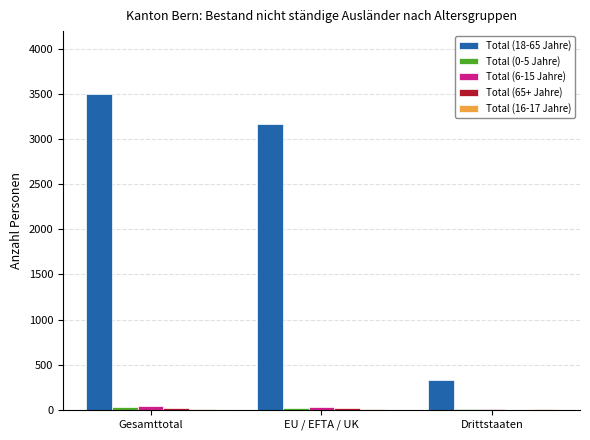

True or false: Total (18-65 Jahre) has a value of 3498 at Gesamttotal.

True